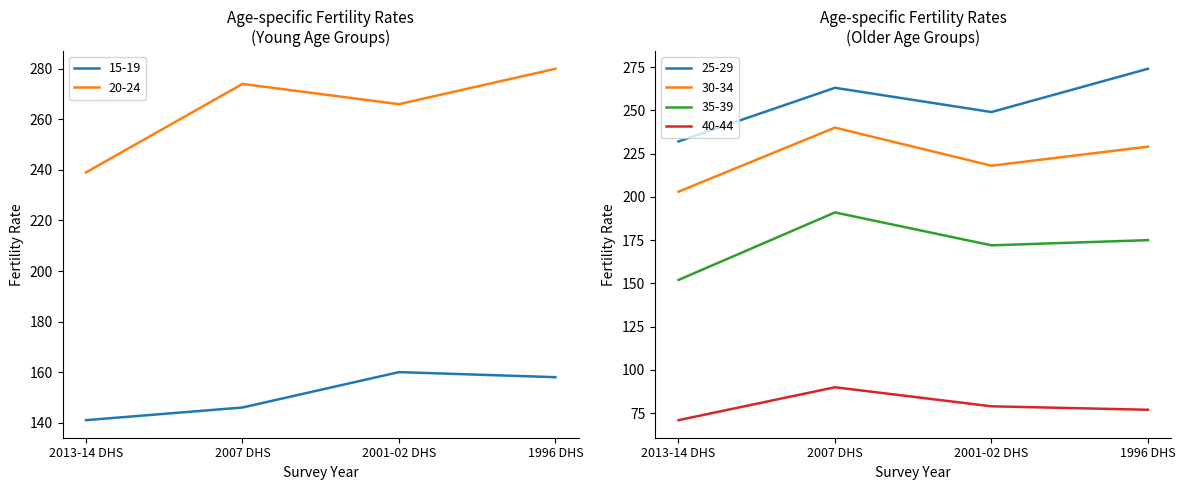

Which category has the lowest value in the 25-29 series?

2013-14 DHS